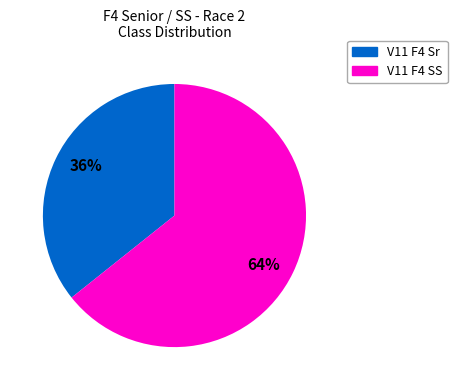

To the nearest percent, what is the average slice percentage?

50%